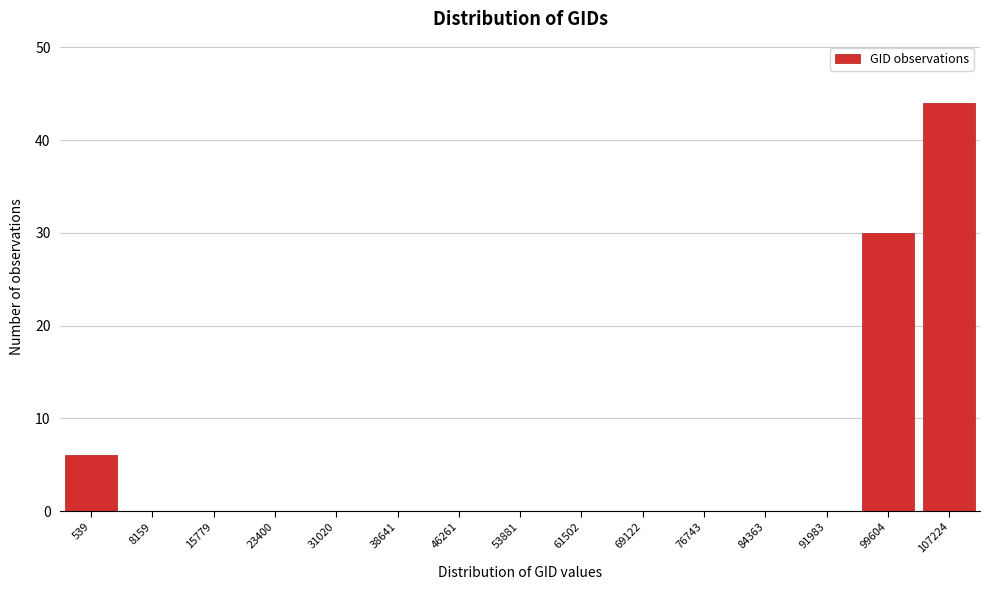

Reading left to right, transcribe all the data shown in this chart.

539=6	8159=0	15779=0	23400=0	31020=0	38641=0	46261=0	53881=0	61502=0	69122=0	76743=0	84363=0	91983=0	99604=30	107224=44